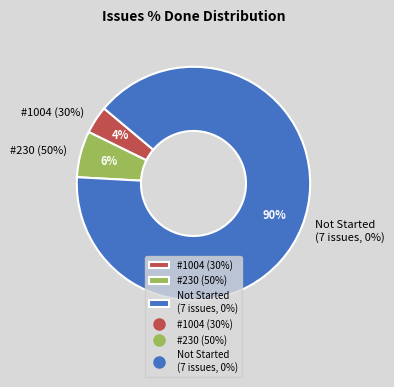

What is the ratio of the value at 230 - Think about wrapper script to the value at 1004 - Create Debian packages for rsb-python?

1.7